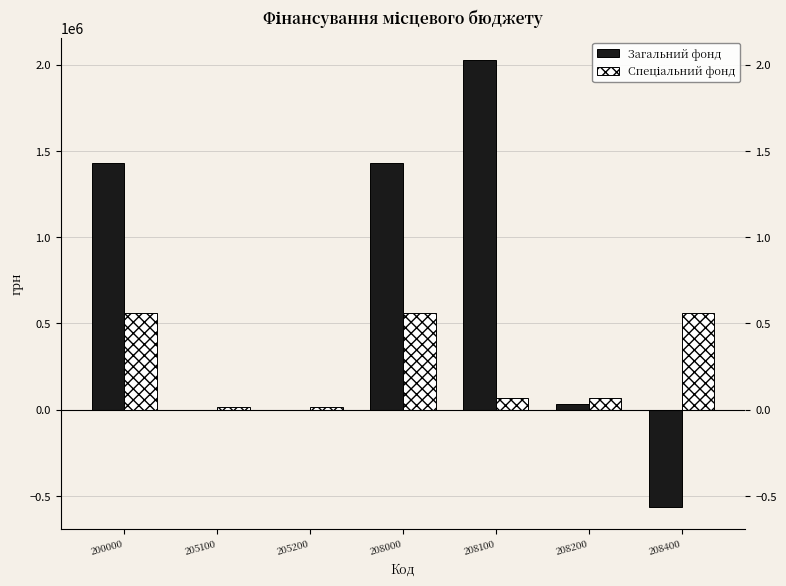

What is the maximum value shown in the chart?

2027430.6